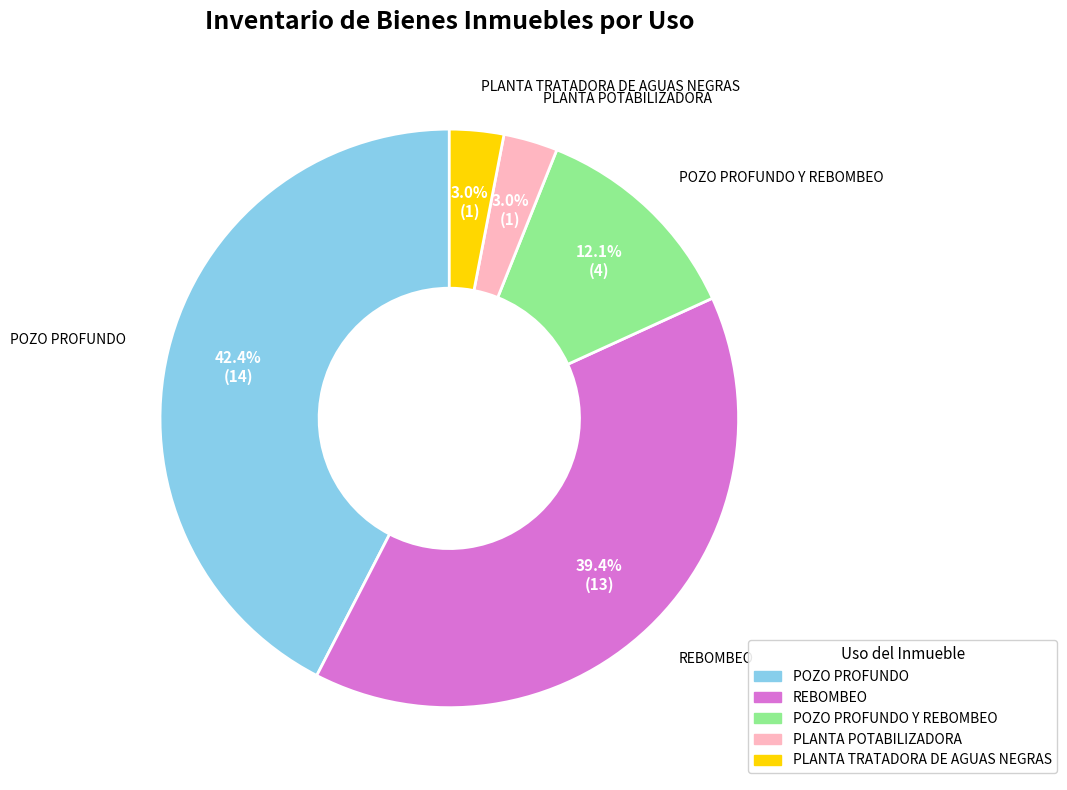

Is there any slice that represents more than half of the pie?

No